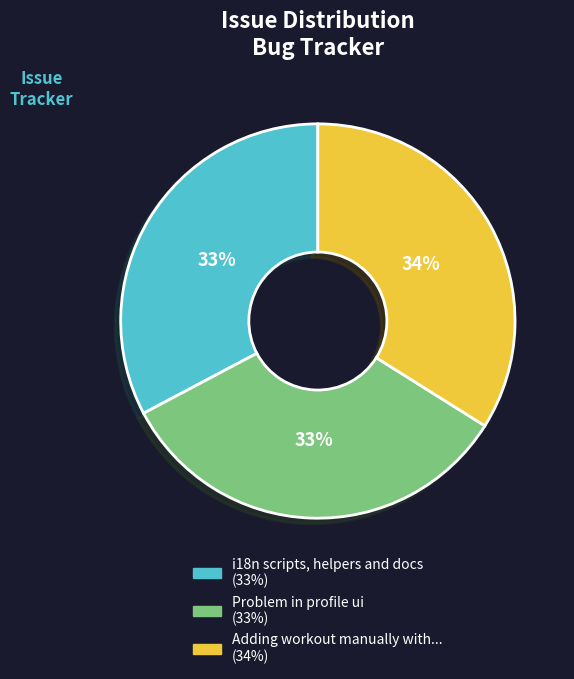

Does any single category account for the majority?

No